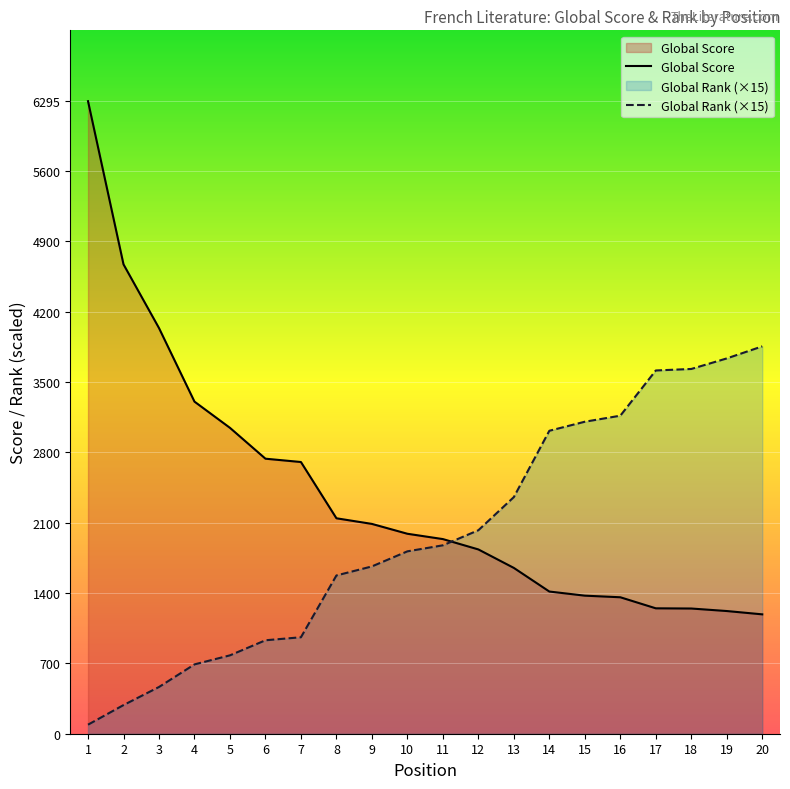

Rank the series at 7 from highest to lowest value.

Global Score, Global Rank (×15)